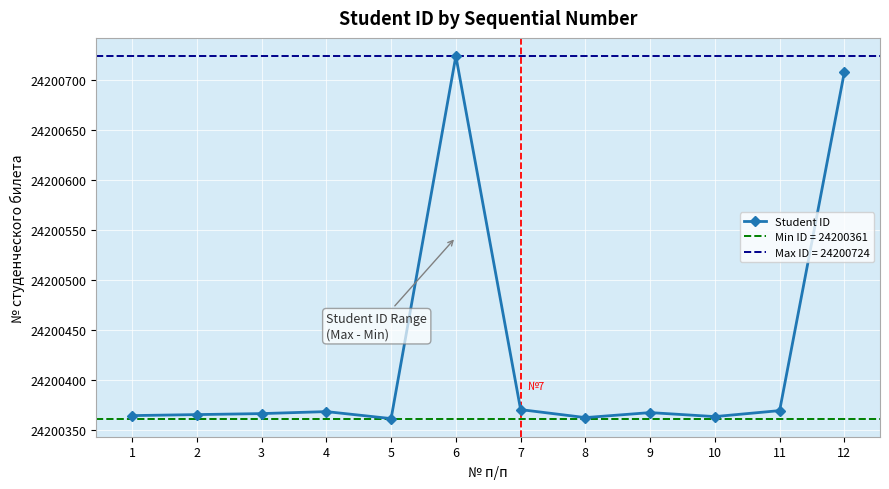

What is the ratio of the value at 1 to the value at 12?

1.0